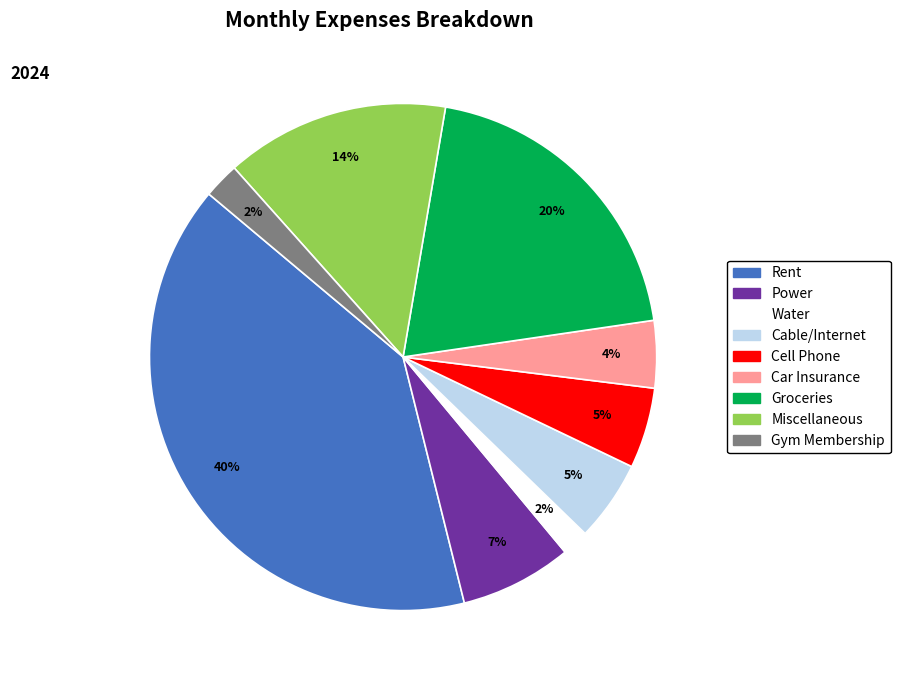

What percentage is the Rent slice, to the nearest percent?

40%